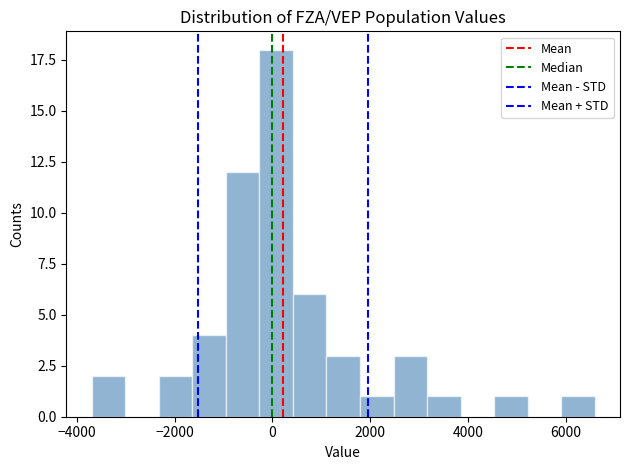

Read against the x-axis, roughly where is the centre of the tallest bar?

0